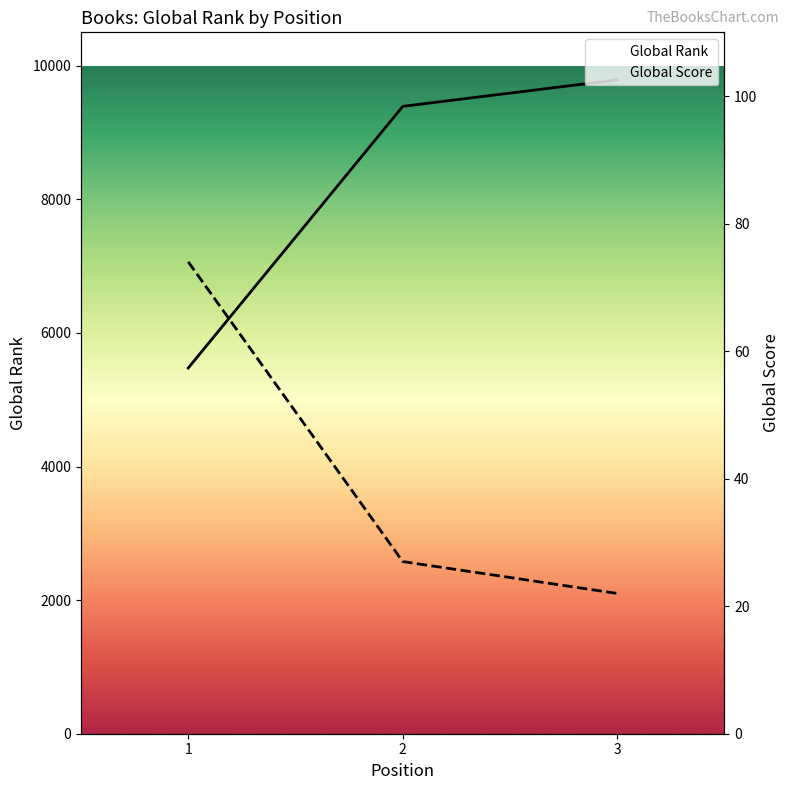

What is the value of the Global Score point at the 1st from the left?

74